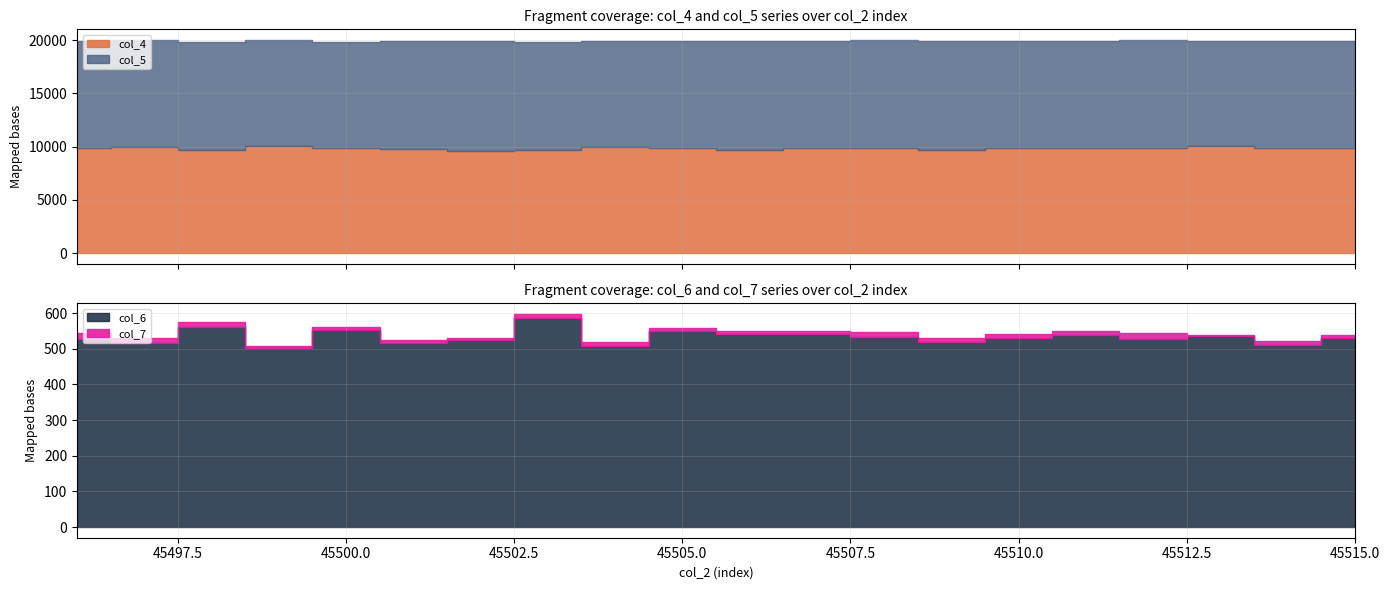

True or false: col_4 and col_7 intersect in this chart.

False